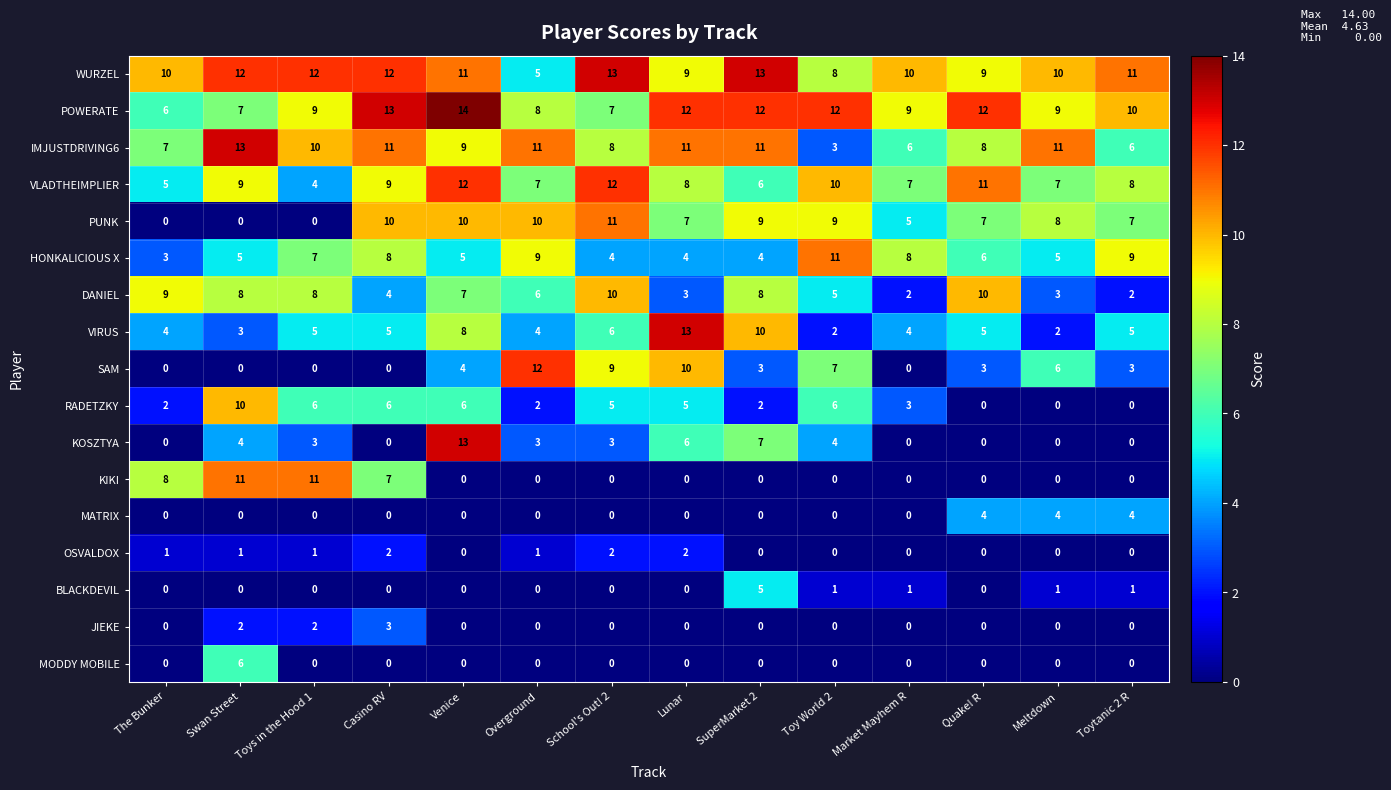

What is the difference between the VLADTHEIMPLIER values at Lunar and Venice?

4